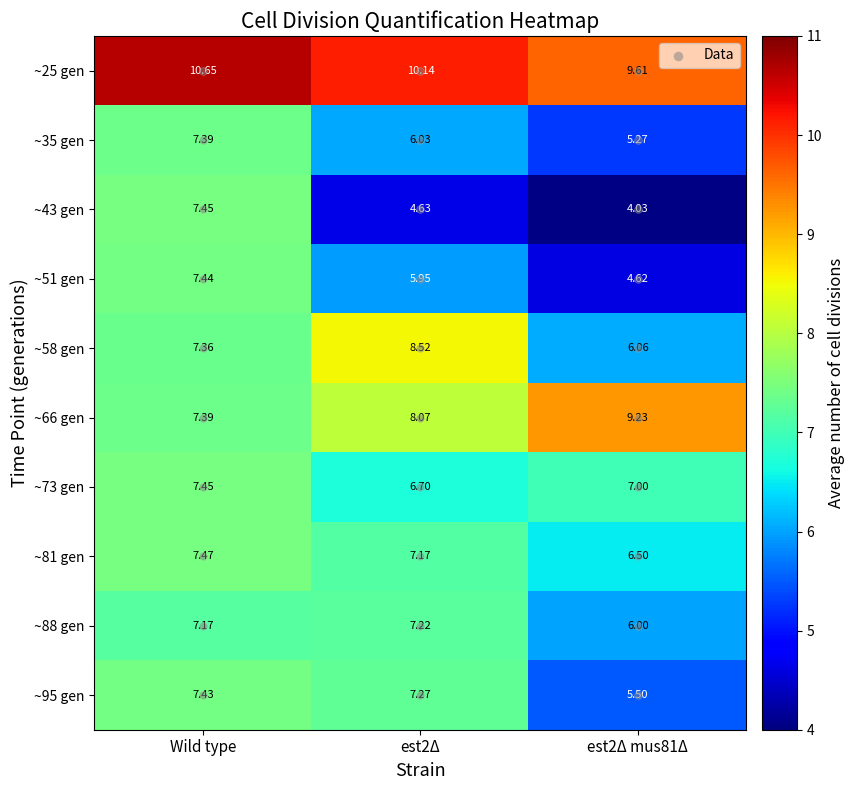

Count the number of data series in this chart.

10